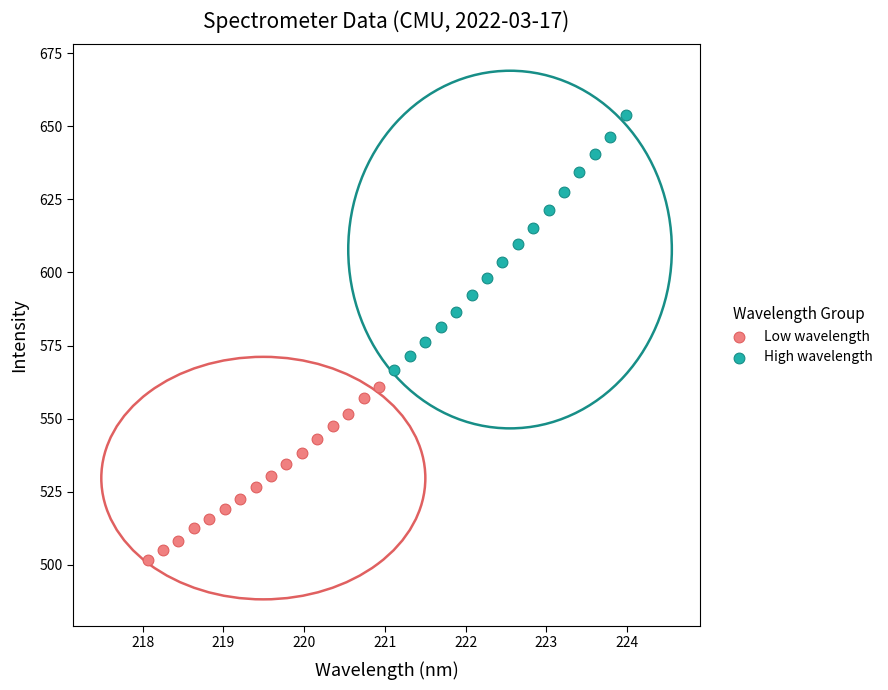

Which series contains the lowest Y value?

Low wavelength